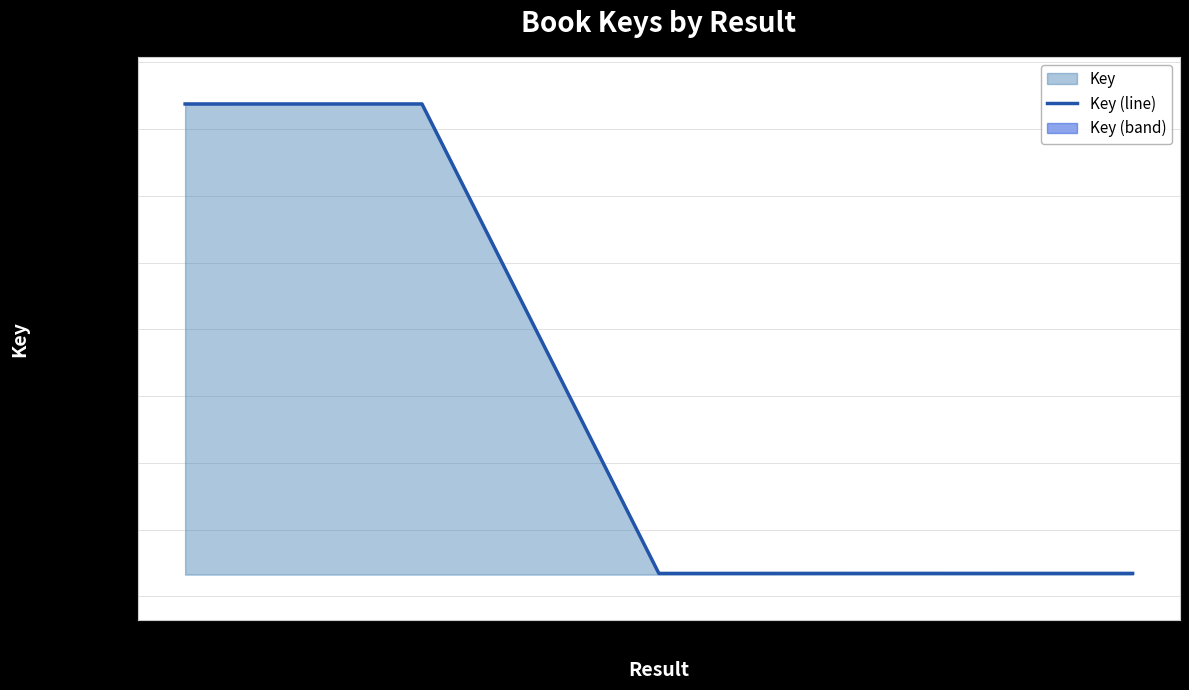

What is the change in value from 4 to 5?

-320